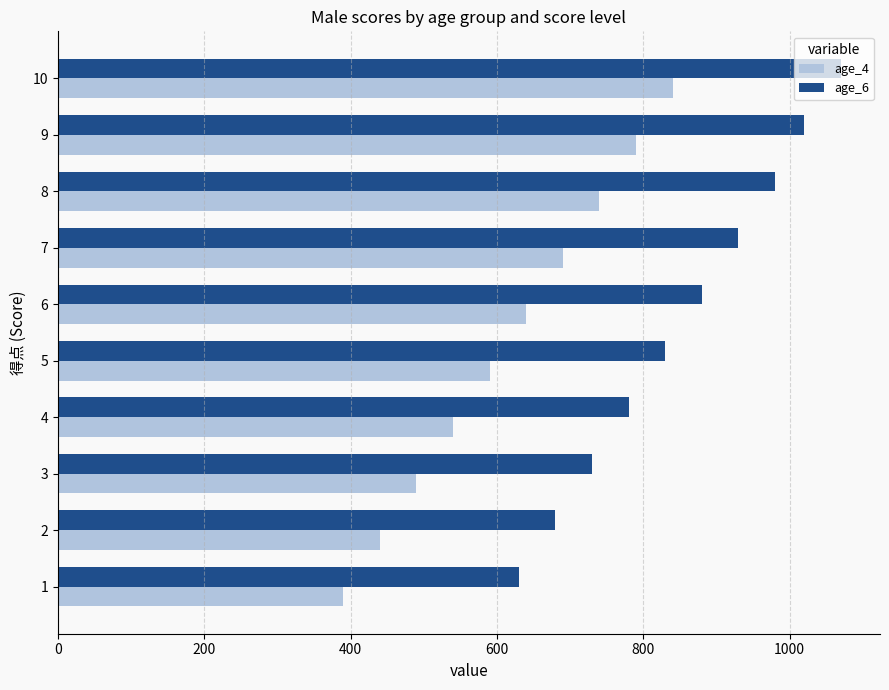

What is the spread (max minus min) of values at 6?

240